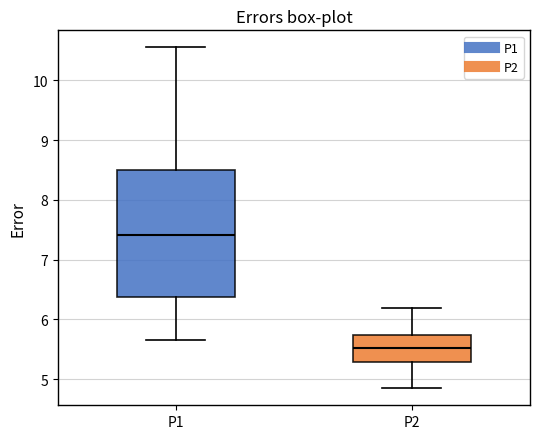

Reading left to right, read every box against the y-axis: the position of its median line, the range the box covers, and the ends of its whiskers. The values are not printed on the chart, so give them approximately, as read against the axis.

P1: median 7.4, box 6.4 to 8.5, whiskers 5.7 to 10.6
P2: median 5.5, box 5.3 to 5.7, whiskers 4.9 to 6.2